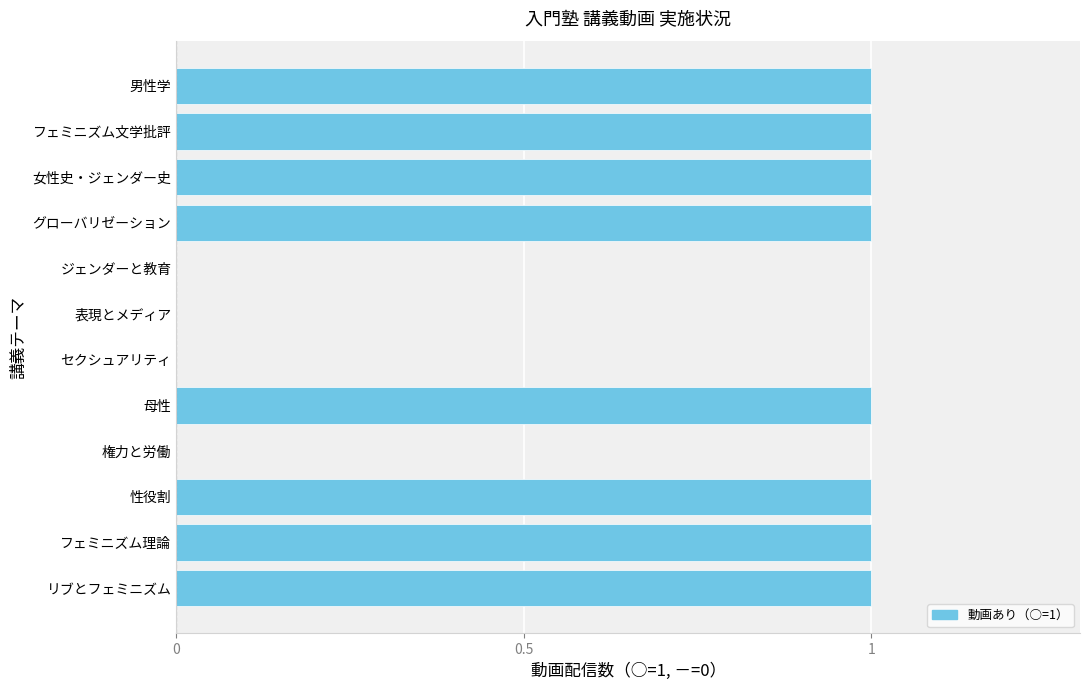

Is it true that the value at 女性史・ジェンダー史 is 0?

False